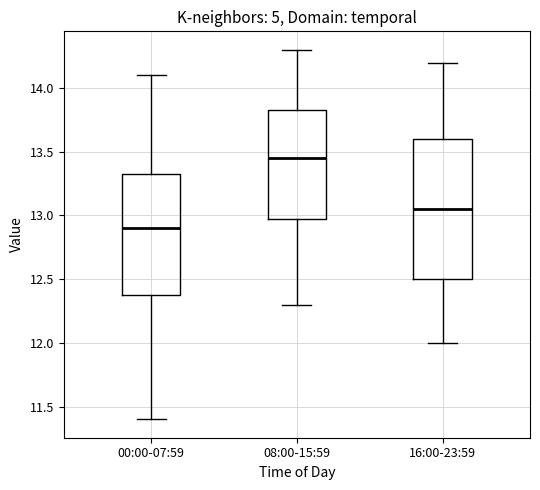

Reading left to right, read every box against the y-axis: the position of its median line, the range the box covers, and the ends of its whiskers. The values are not printed on the chart, so give them approximately, as read against the axis.

00:00-07:59: median 12.90, box 12.40 to 13.35, whiskers 11.40 to 14.10
08:00-15:59: median 13.45, box 13.00 to 13.85, whiskers 12.30 to 14.30
16:00-23:59: median 13.05, box 12.50 to 13.60, whiskers 12.00 to 14.20